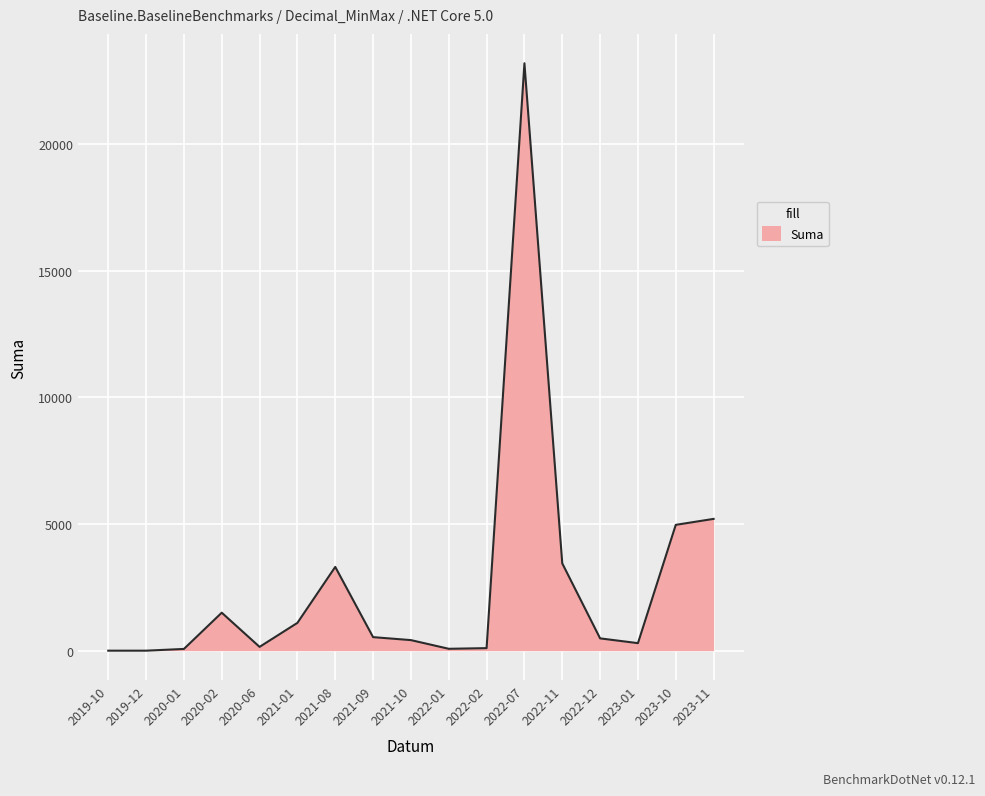

How many values are below 485?

8